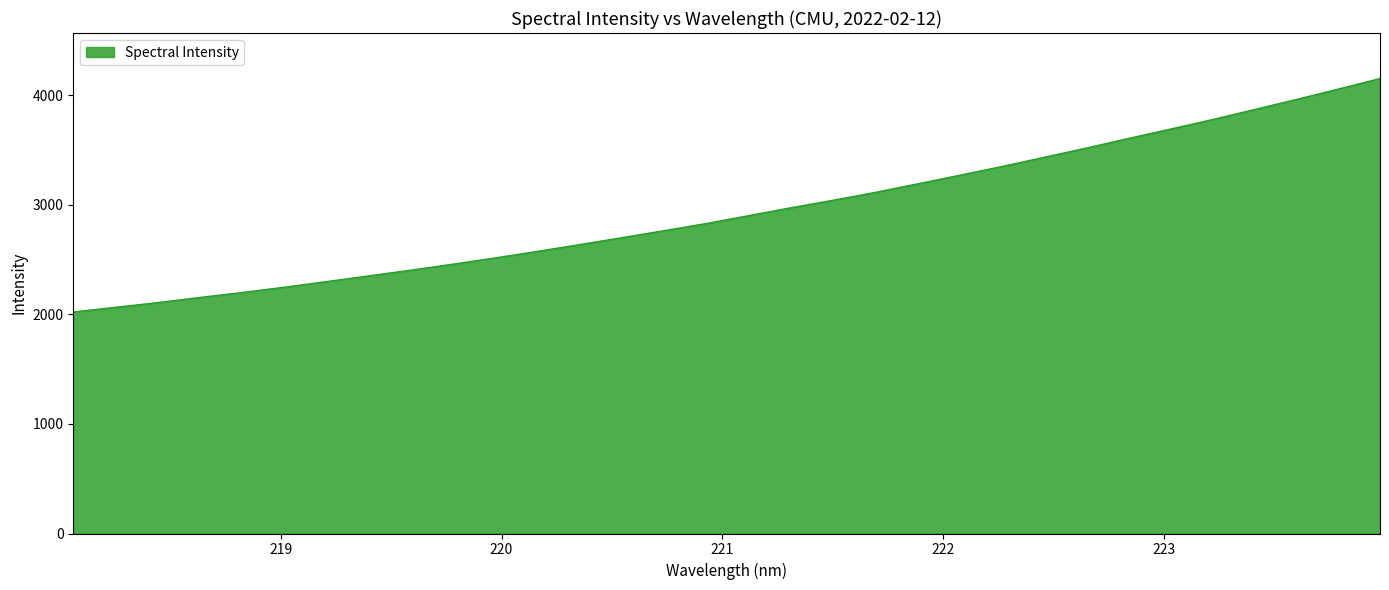

What is the minimum value shown in the chart?

2021.2